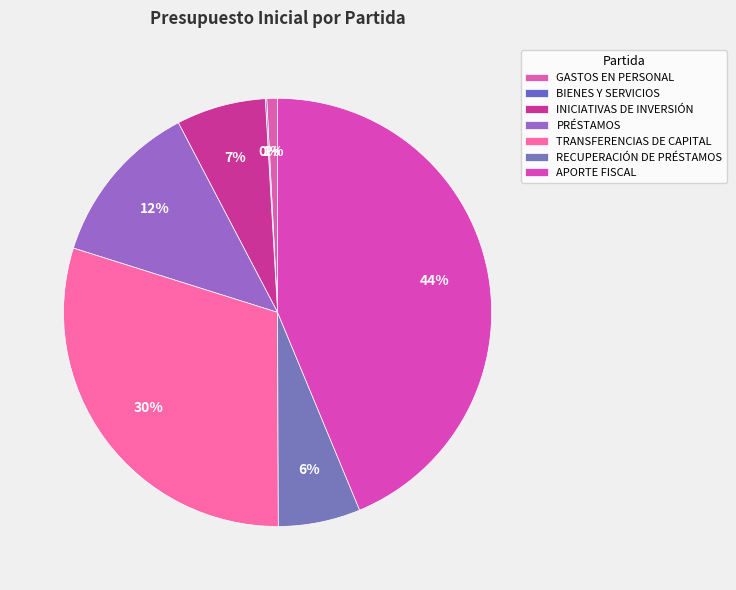

True or false: INICIATIVAS DE INVERSIÓN accounts for 7% of the total.

True